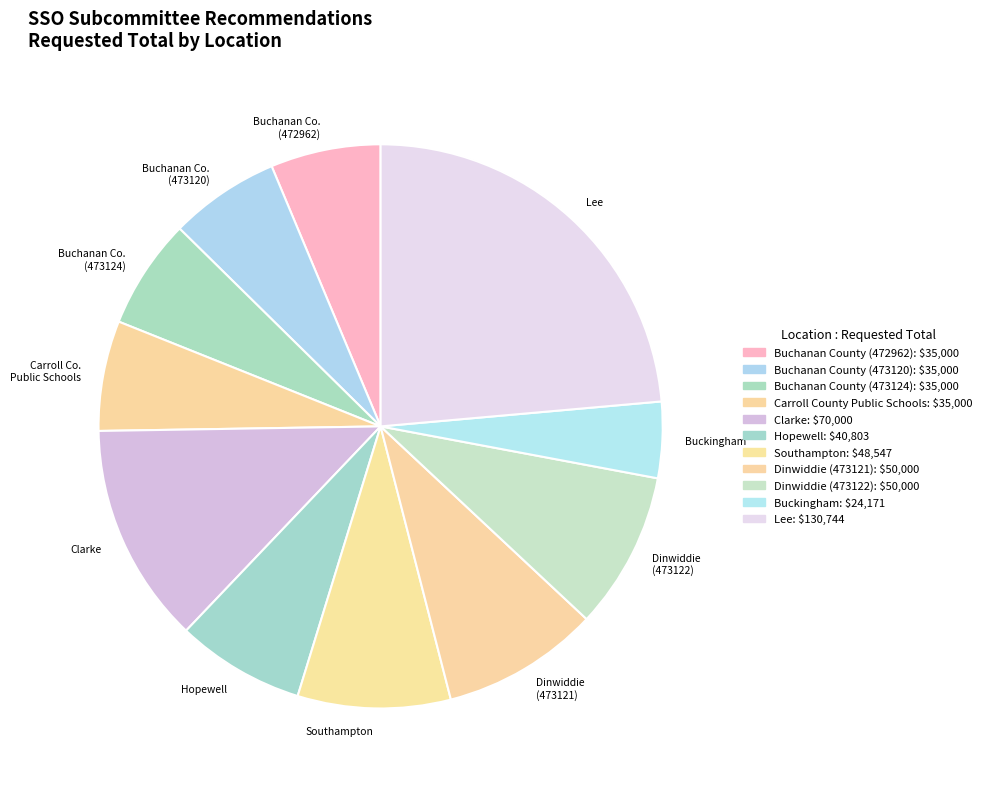

Which category has the biggest portion of the pie?

Lee